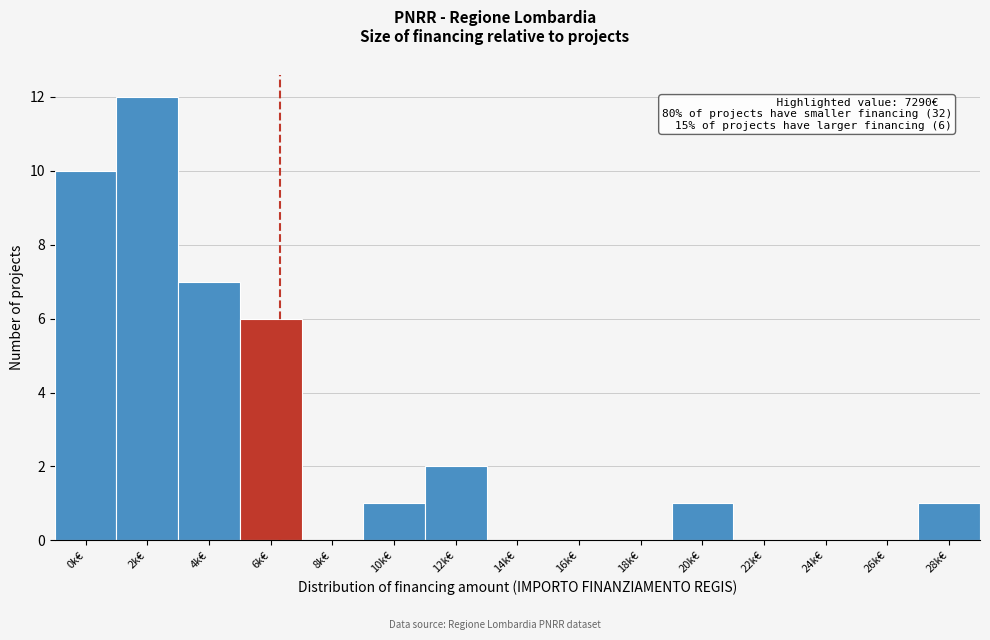

Reading left to right, transcribe all the data shown in this chart.

0k€=10	2k€=12	4k€=7	6k€=6	8k€=0	10k€=1	12k€=2	14k€=0	16k€=0	18k€=0	20k€=1	22k€=0	24k€=0	26k€=0	28k€=1